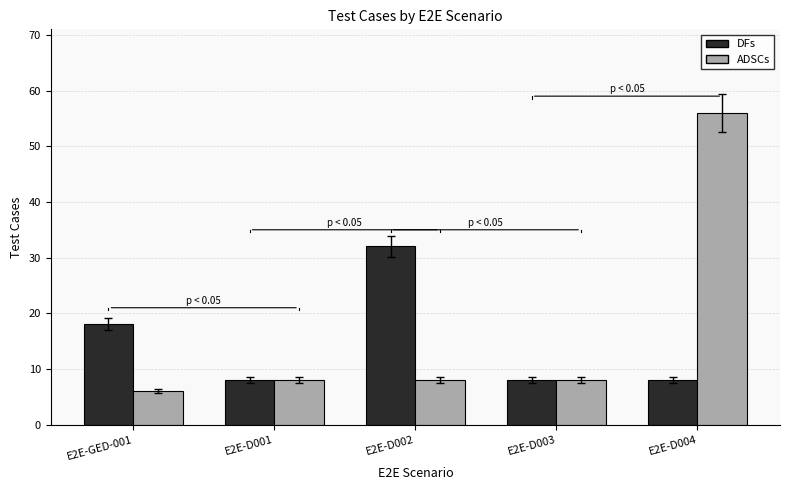

The value of DFs at E2E-D002 is 22. True or false?

False